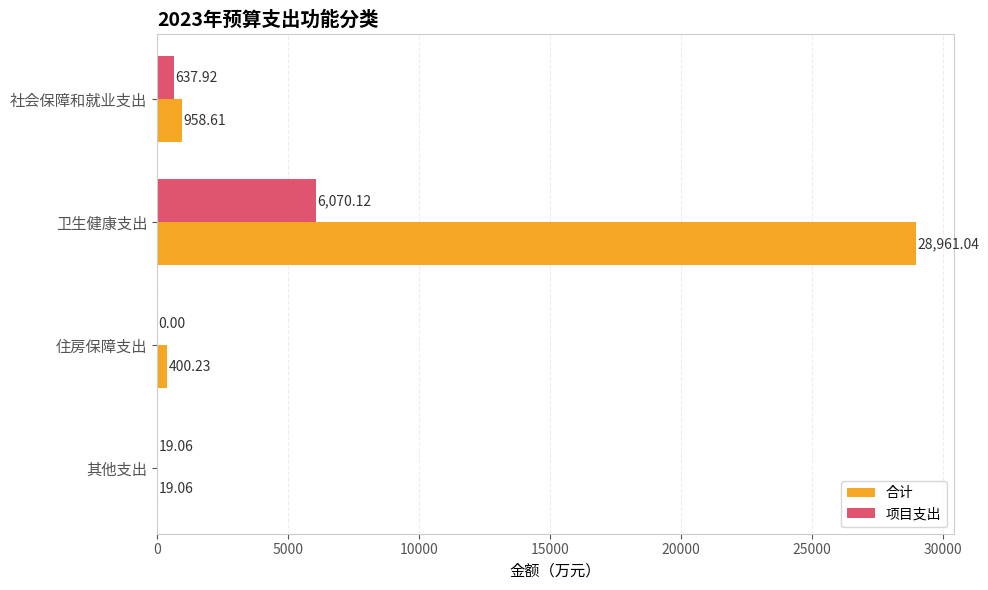

What is the total value across all series at 住房保障支出?

400.2